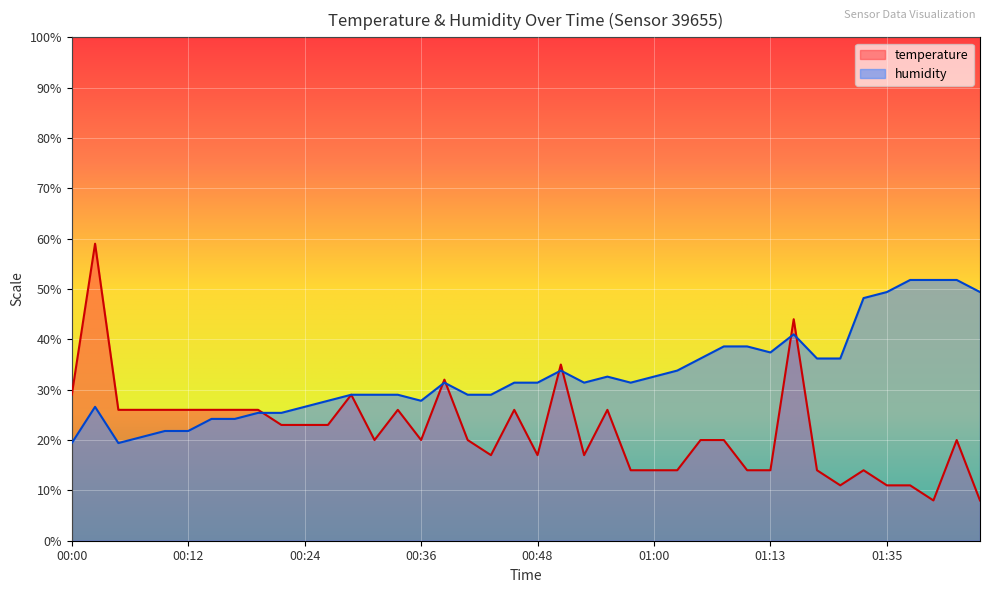

Reading left to right, list all the values displayed in this chart.

temperature: 29.0	59.0	26.0	26.0	26.0	26.0	26.0	26.0	26.0	23.0	23.0	23.0	29.0	20.0	26.0	20.0	32.0	20.0	17.0	26.0	17.0	35.0	17.0	26.0	14.0	14.0	14.0	20.0	20.0	14.0	14.0	44.0	14.0	11.0	14.0	11.0	11.0	8.0	20.0	8.0
humidity: 19.4	26.6	19.4	20.6	21.8	21.8	24.2	24.2	25.4	25.4	26.6	27.8	29.0	29.0	29.0	27.8	31.4	29.0	29.0	31.4	31.4	33.8	31.4	32.6	31.4	32.6	33.8	36.2	38.6	38.6	37.4	41.0	36.2	36.2	48.2	49.4	51.8	51.8	51.8	49.4